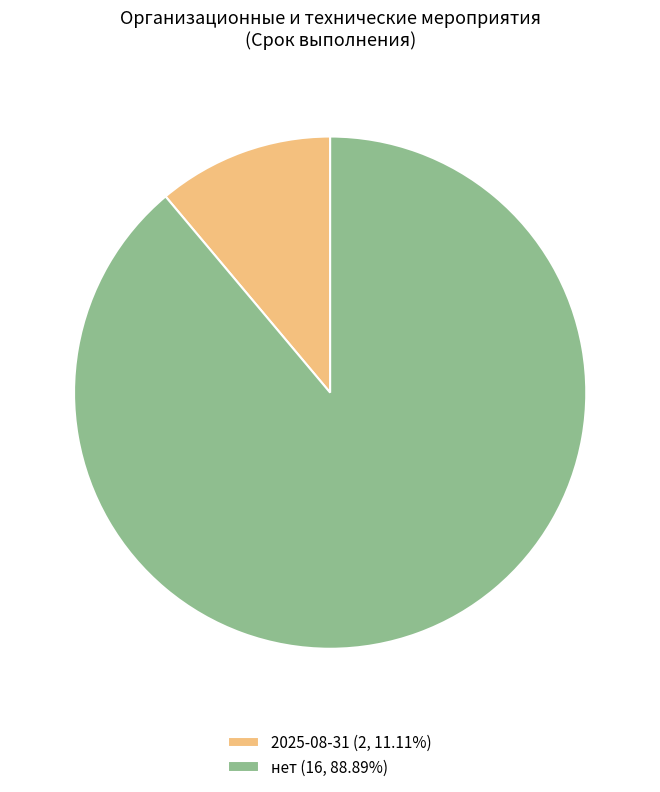

Do 2025-08-31 (2, 11.11%) and нет (16, 88.89%) together represent more than half of the pie?

Yes